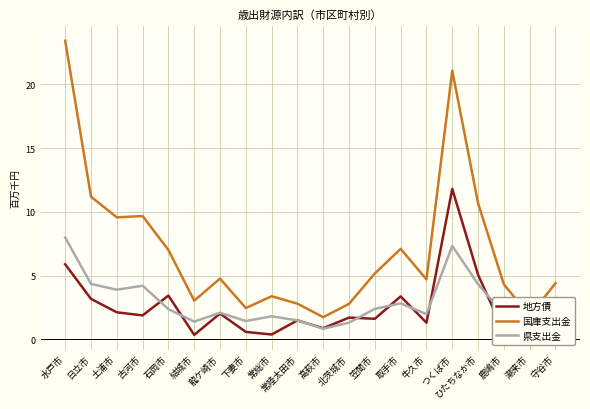

What are all the series names shown in the legend?

地方債, 国庫支出金, 県支出金